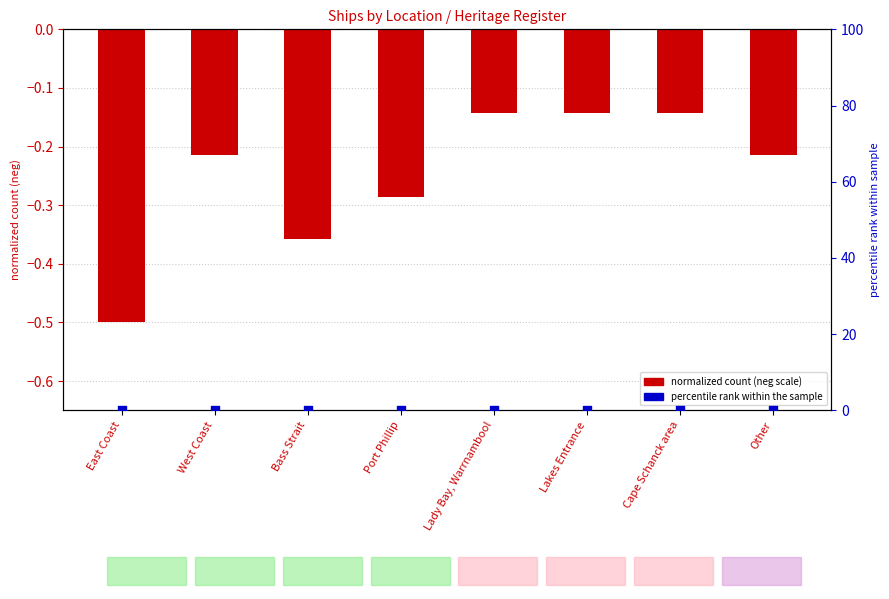

What are all the series names shown in the legend?

normalized count (neg scale), percentile rank